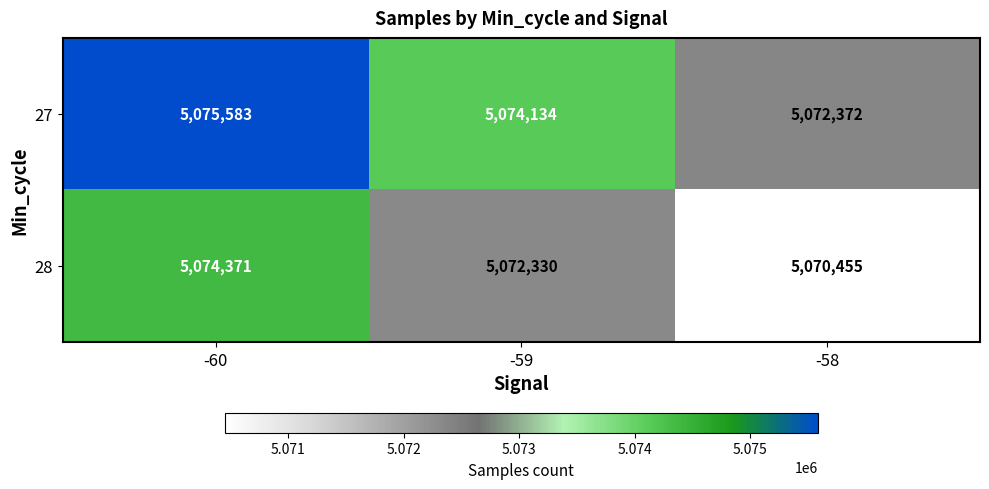

Which series has the widest spread of values?

28